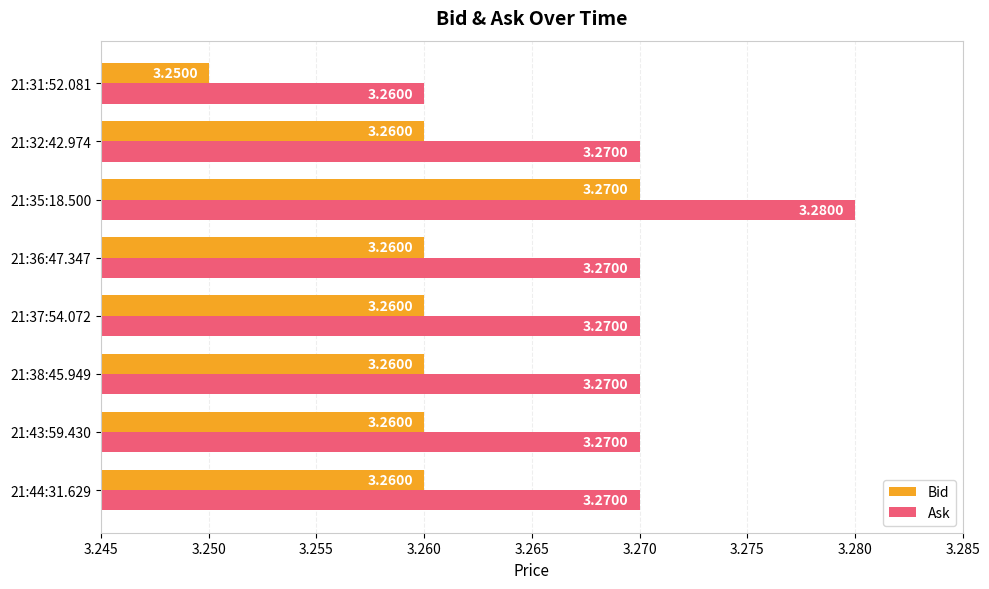

What is the sum of the Ask values at 21:36:47.347 and 21:31:52.081?

6.5